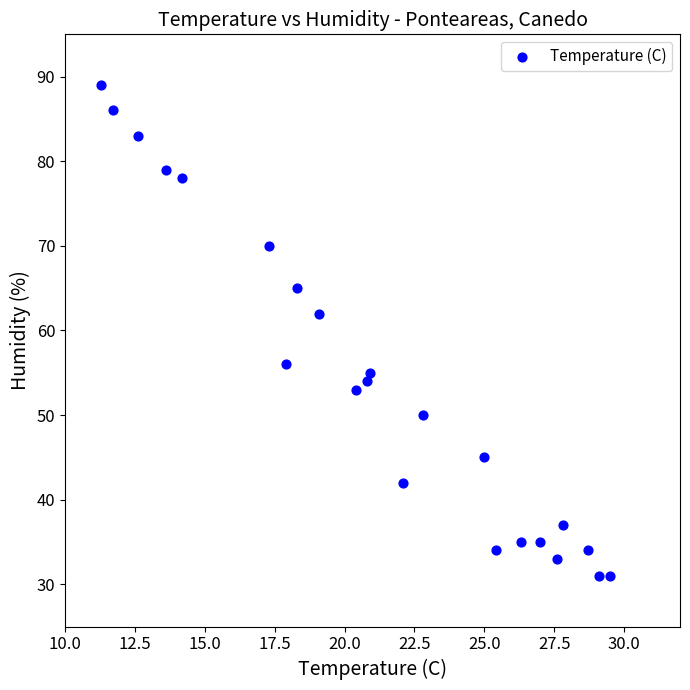

What Y value in the scatter plot is closest to 60?

62